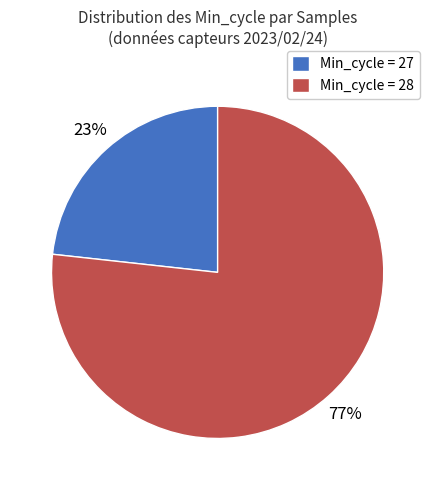

Is Min_cycle = 27 the majority of the pie?

No